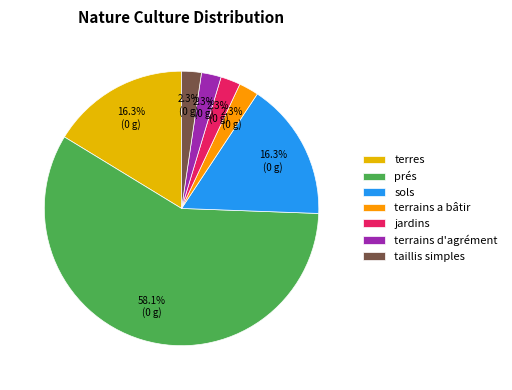

To the nearest percent, what percentage of the pie is terres?

16%